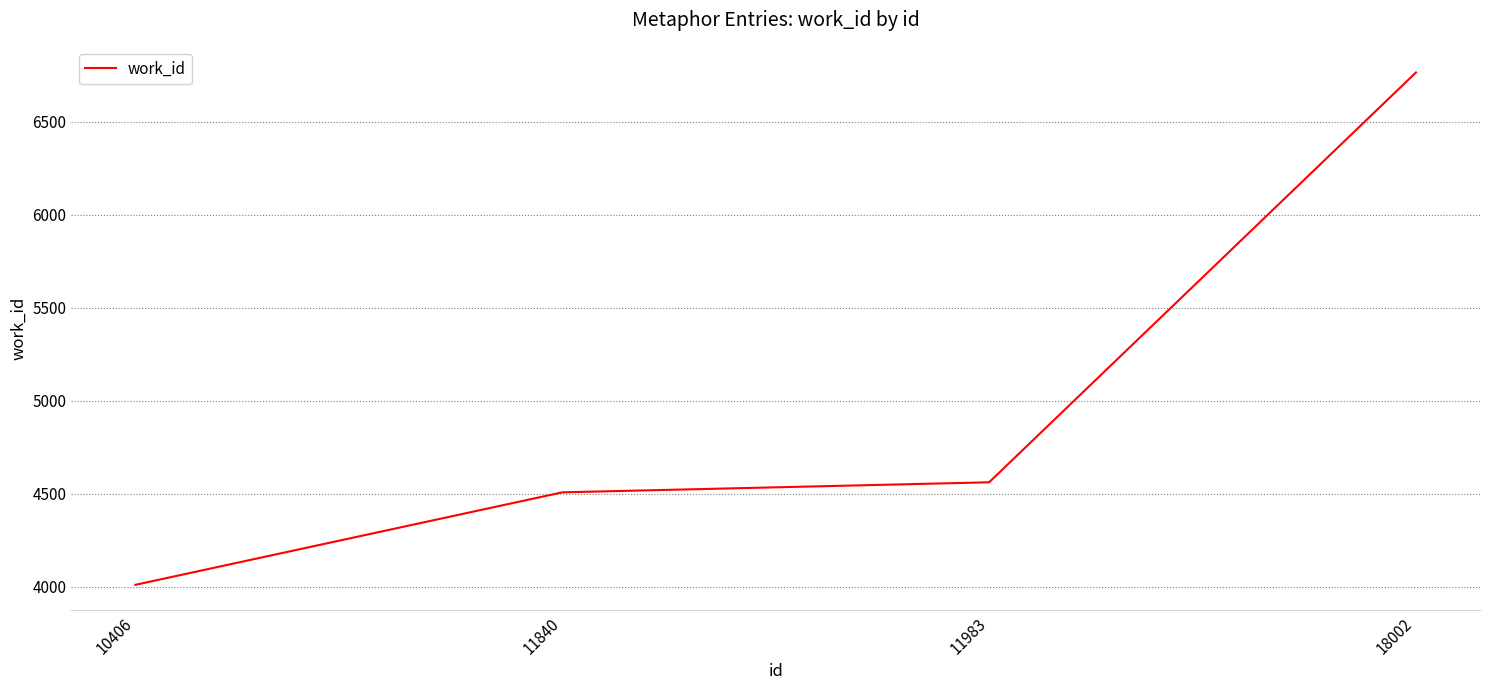

True or false: there are more than 0 points higher than both neighbors.

False